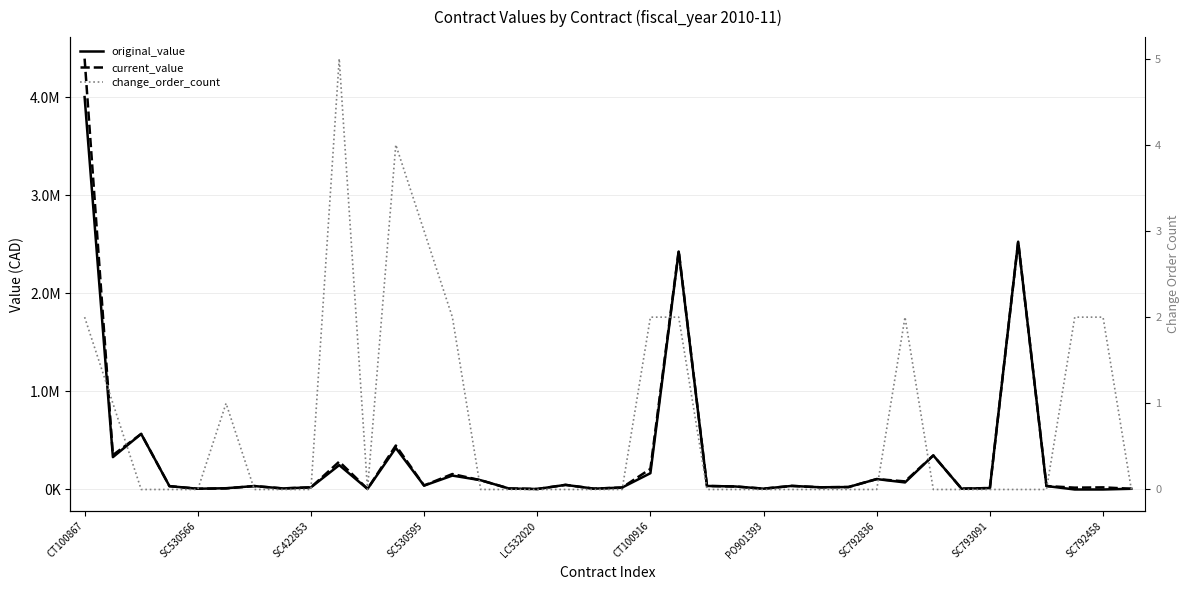

Reading right to left, transcribe all the data shown in this chart.

original_value: 7200.0	0.0	0.0	35210.0	2525789.0	14900.0	7900.0	347200.0	72000.0	106020.0	25000.0	22500.0	36560.0	8500.0	30700.0	36000.0	2425531.0	165999.0	19879.0	8500.0	47000.0	5000.0	10100.0	94500.0	141800.0	39525.0	423000.0	5800.0	248400.0	21736.0	11000.0	34900.0	13000.0	7600.0	34000.0	566500.0	329800.0	3999521.0
current_value: 7200.0	21742.0	18639.0	35210.0	2525789.0	14900.0	7900.0	347200.0	82664.3	106020.0	25000.0	22500.0	36560.0	8500.0	30700.0	36000.0	2434066.0	209840.3	19879.0	8500.0	47000.0	5000.0	10100.0	94500.0	157707.0	40815.0	448100.0	5800.0	283540.0	21736.0	11000.0	34900.0	11000.0	7600.0	34000.0	566500.0	350746.9	4391186.1
change_order_count: 0.0	2.0	2.0	0.0	0.0	0.0	0.0	0.0	2.0	0.0	0.0	0.0	0.0	0.0	0.0	0.0	2.0	2.0	0.0	0.0	0.0	0.0	0.0	0.0	2.0	3.0	4.0	0.0	5.0	0.0	0.0	0.0	1.0	0.0	0.0	0.0	1.0	2.0